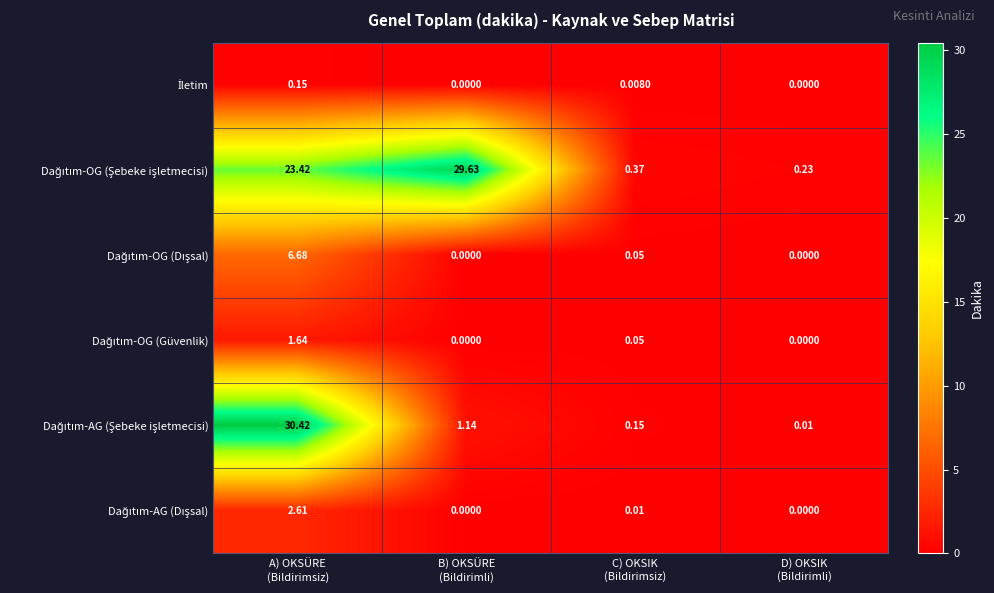

How many data points does each series have?

4